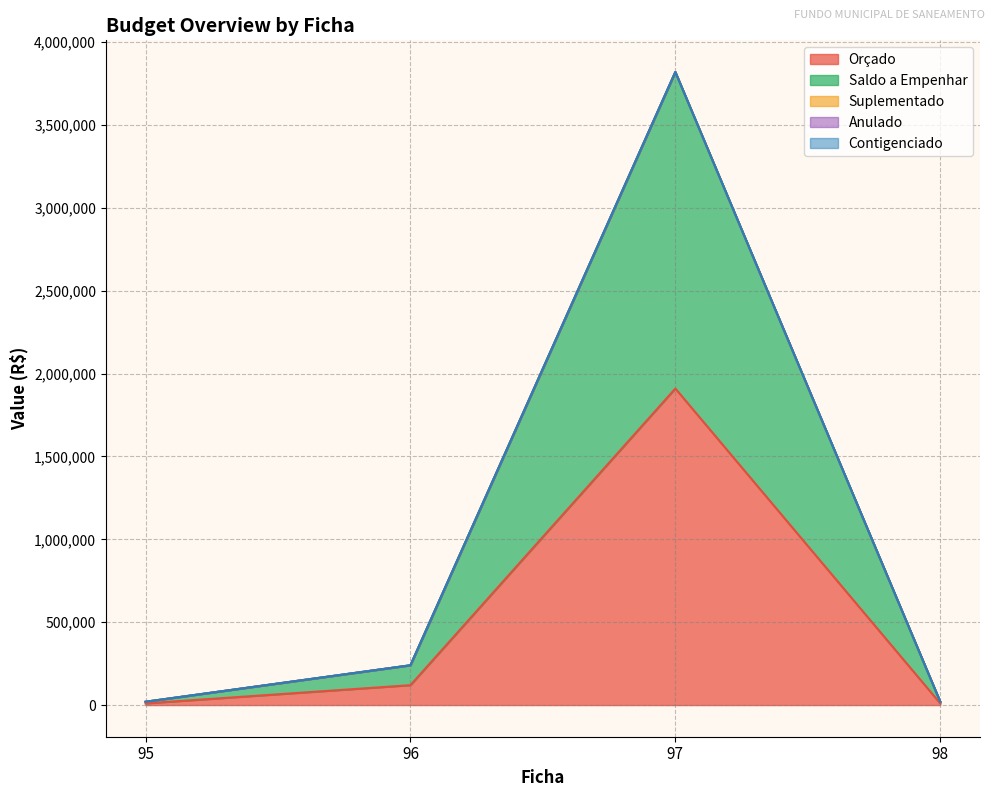

Reading left to right, transcribe all the data shown in this chart.

Orçado: 10000	120000	1910000	10000
Saldo a Empenhar: 10000	120000	1910000	10000
Suplementado: 0	0	0	0
Anulado: 0	0	0	0
Contigenciado: 0	0	0	0